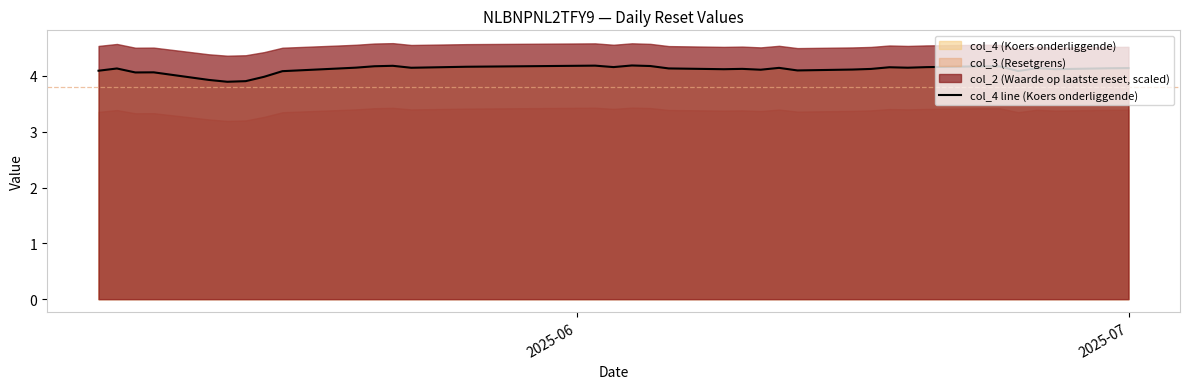

What is the maximum value for col_4 line (Koers onderliggende)?

4.2